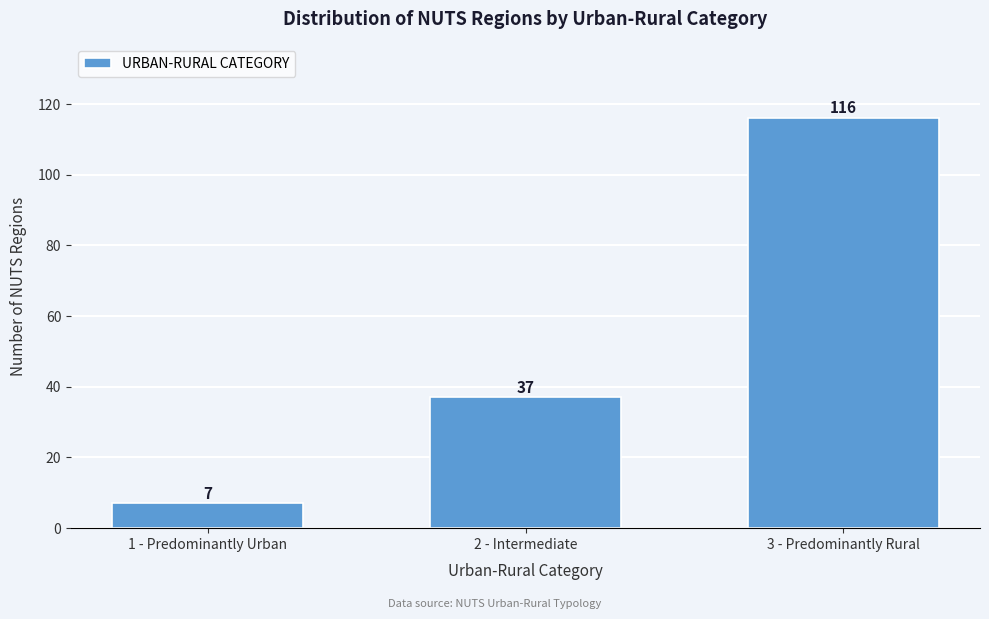

Reading left to right, what are all the values shown in this chart?

7	37	116